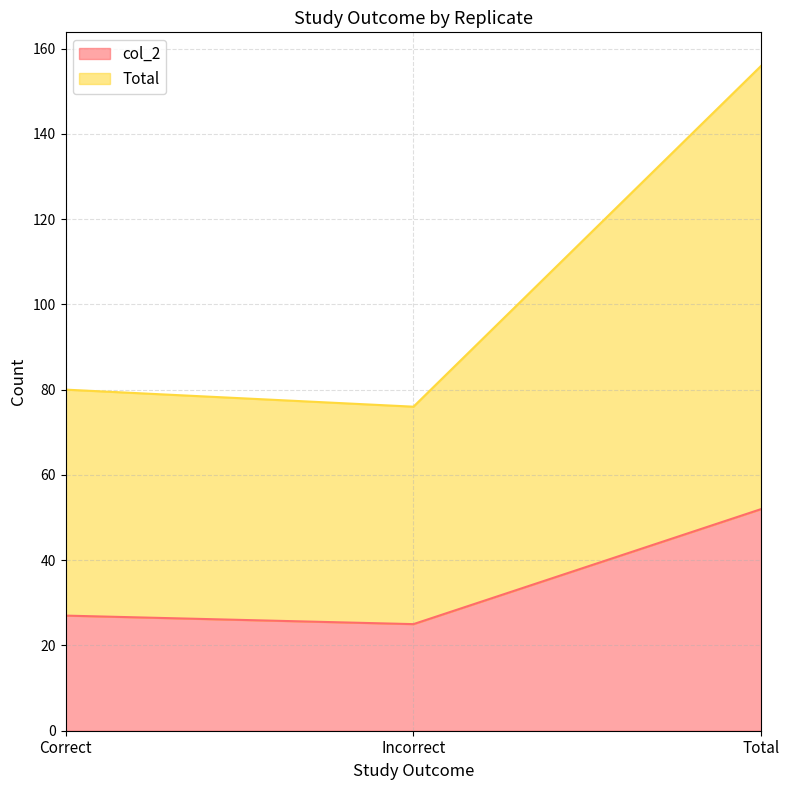

The value of Total at Total is 75. True or false?

False